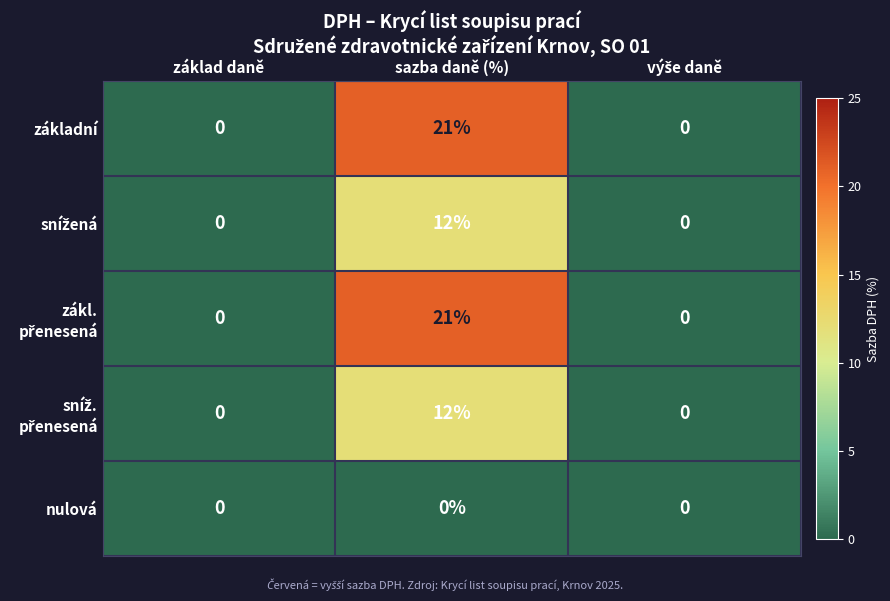

Which label corresponds to the largest value in the chart?

sazba daně (%)